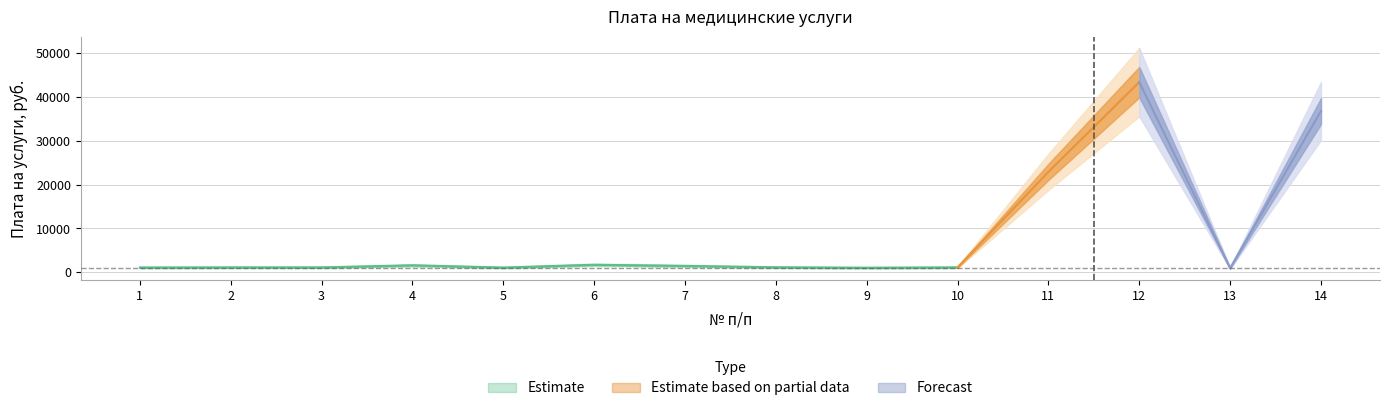

List the labels in order of value, smallest first.

13, 9, 5, 1, 2, 3, 10, 8, 7, 4, 6, 11, 14, 12